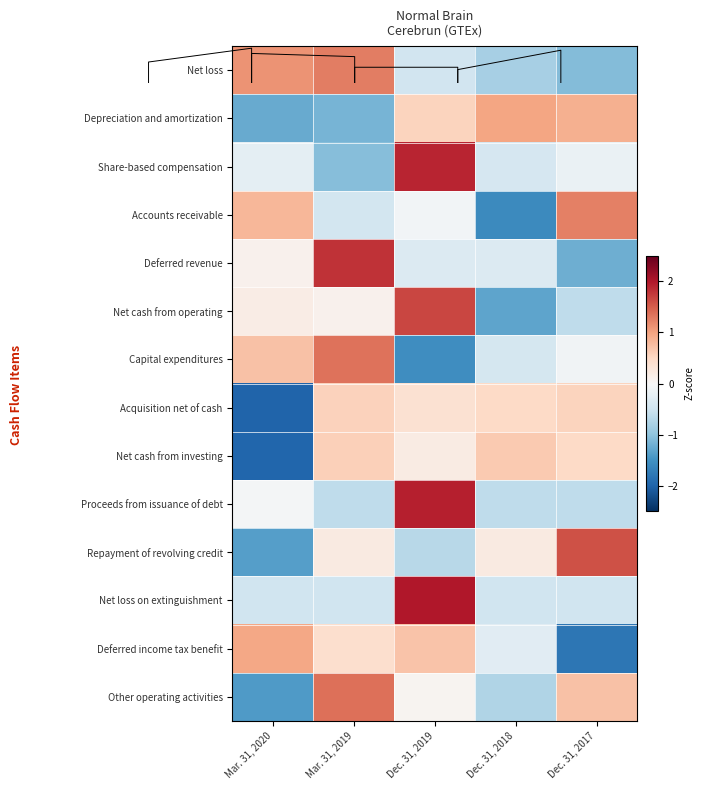

At which label does Repayment of revolving credit reach its minimum?

Mar. 31, 2020